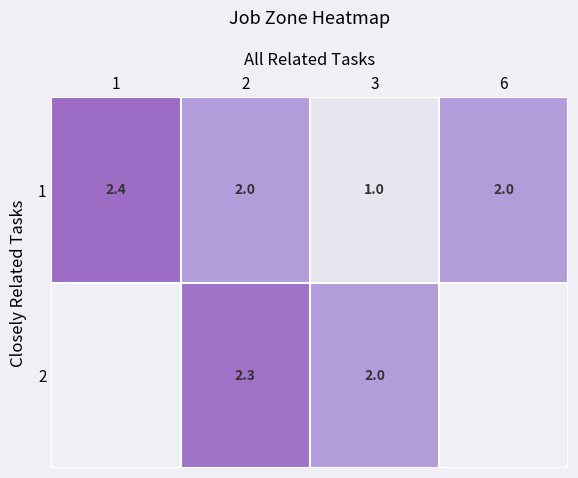

Is the value of 2 at 2 greater than the value of 1 at 1?

No